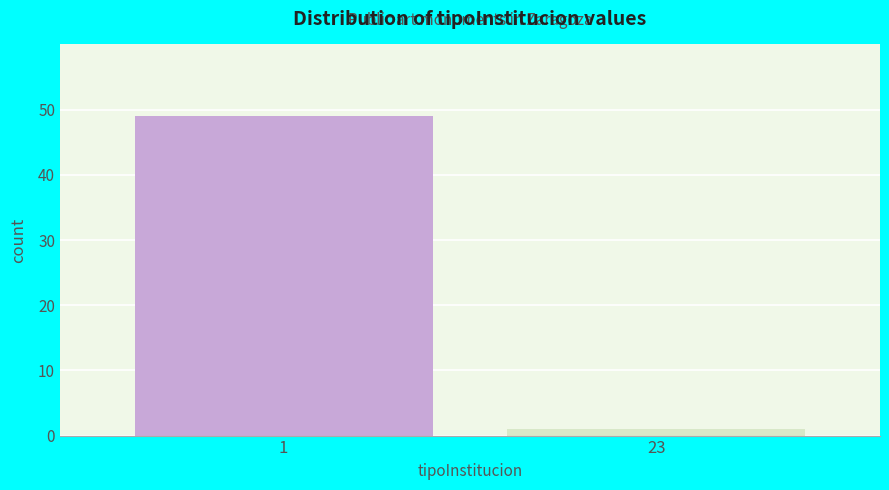

Reading right to left, extract all data points from this chart.

23=1	1=49